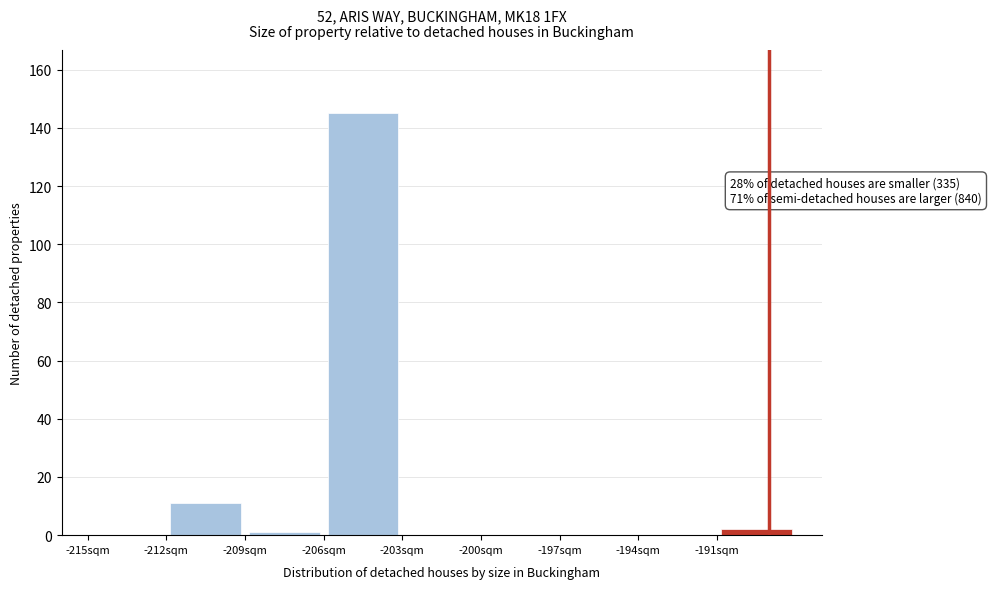

Which range on the x-axis has the tallest bar?

-206 to -203